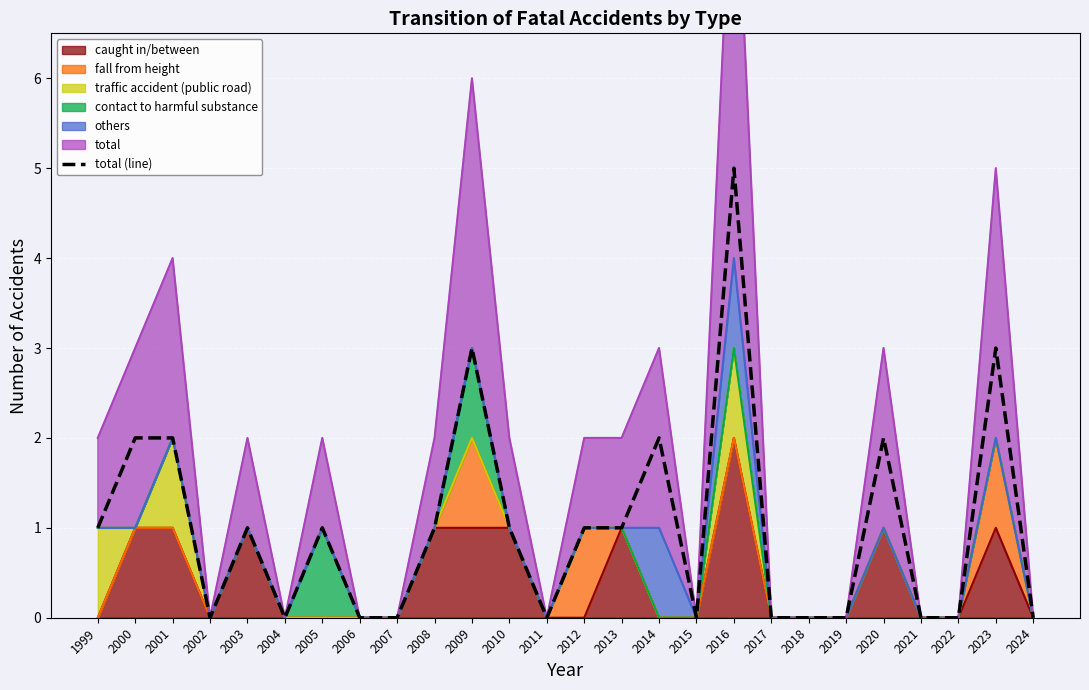

What is the difference between the maximum and second lowest values?

5